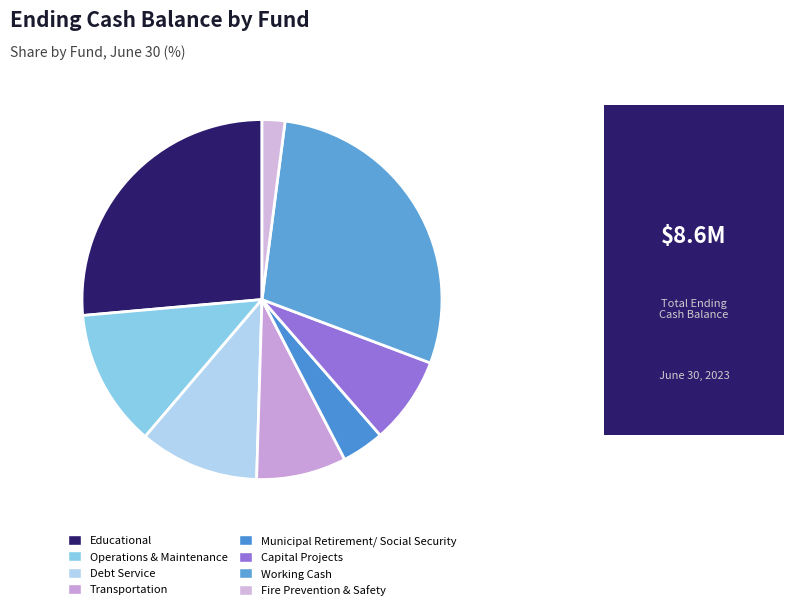

Rank the categories by value from highest to lowest.

Working Cash, Educational, Operations & Maintenance, Debt Service, Transportation, Capital Projects, Municipal Retirement/ Social Security, Fire Prevention & Safety